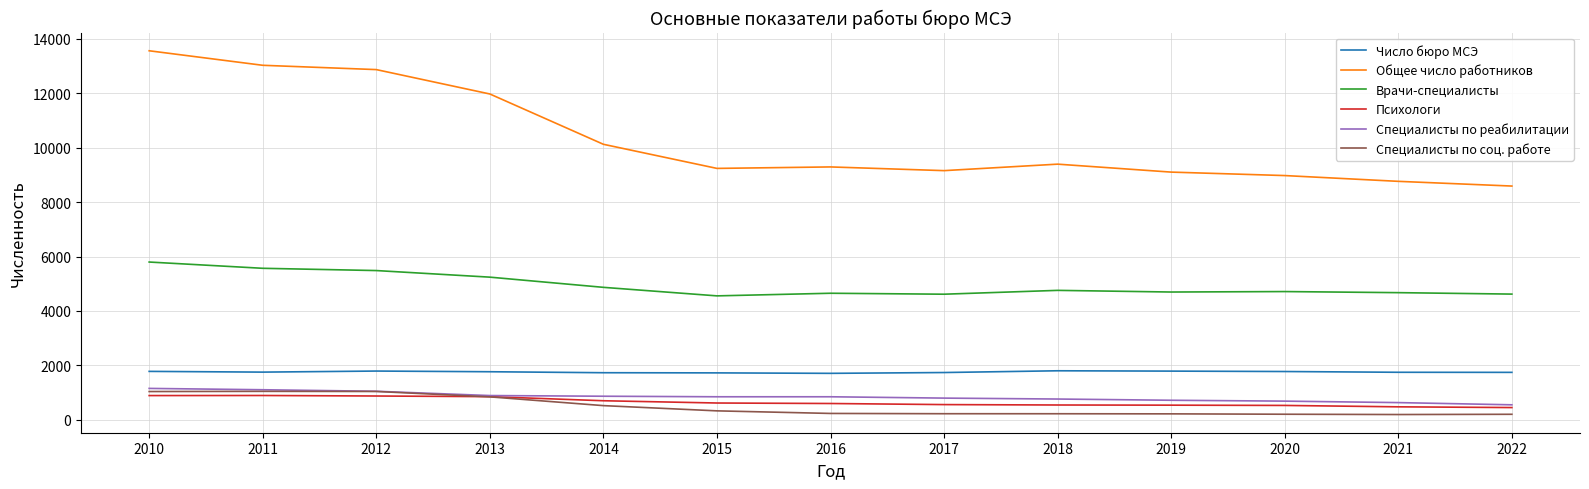

What is the difference between the Число бюро МСЭ values at 2018 and 2010?

22